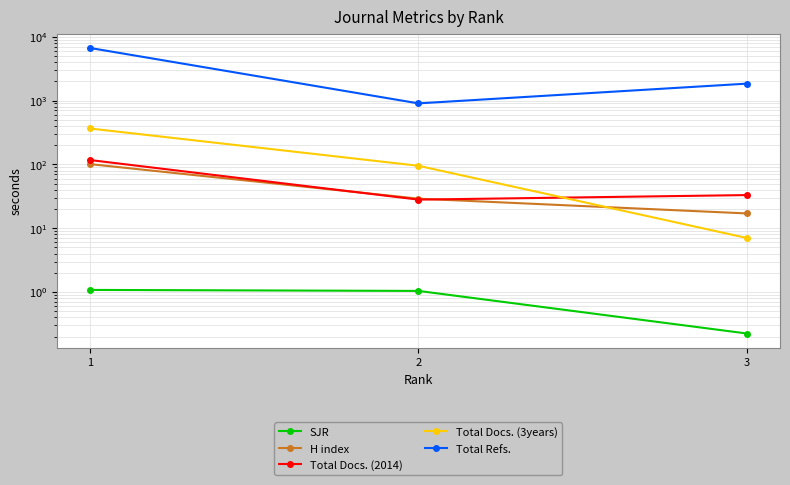

Which series has the largest range (max minus min)?

Total Refs.